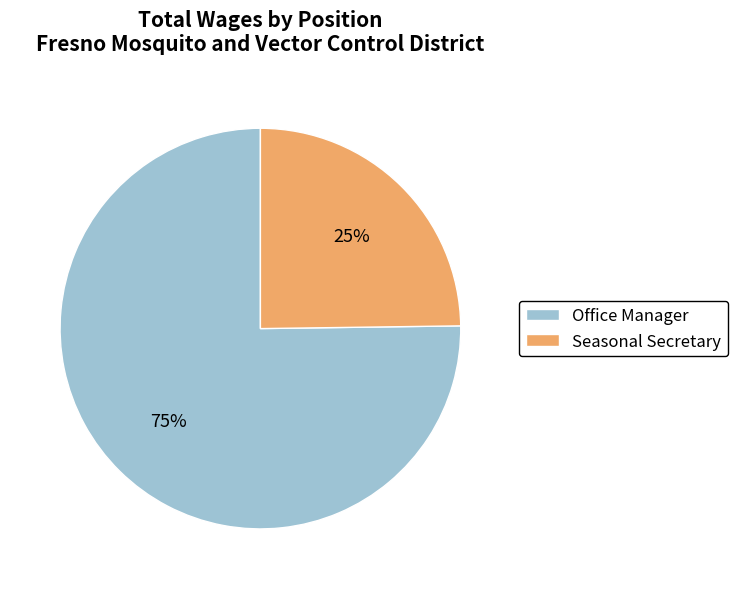

Rank the categories by value from lowest to highest.

Seasonal Secretary, Office Manager